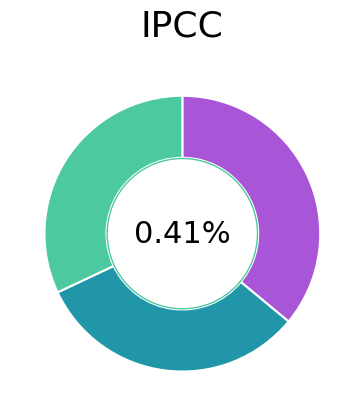

Between Etat 1 and Etat 2, which is larger?

Etat 1